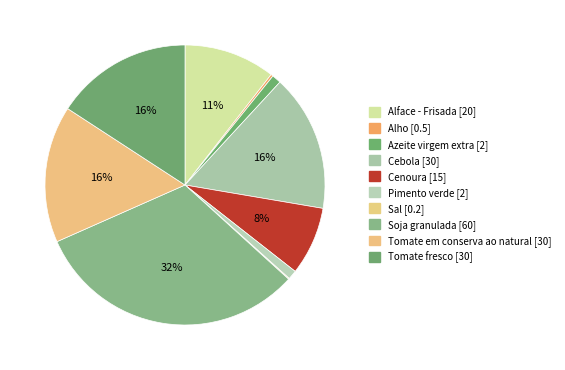

Which slice is the smallest?

Sal